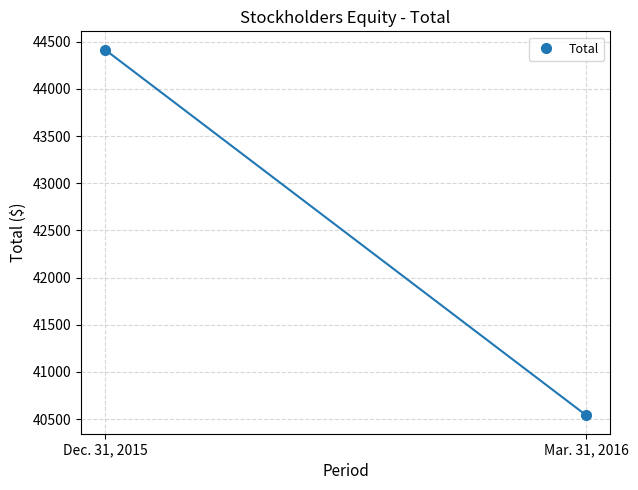

Is this an area chart (filled region under the line)?

No